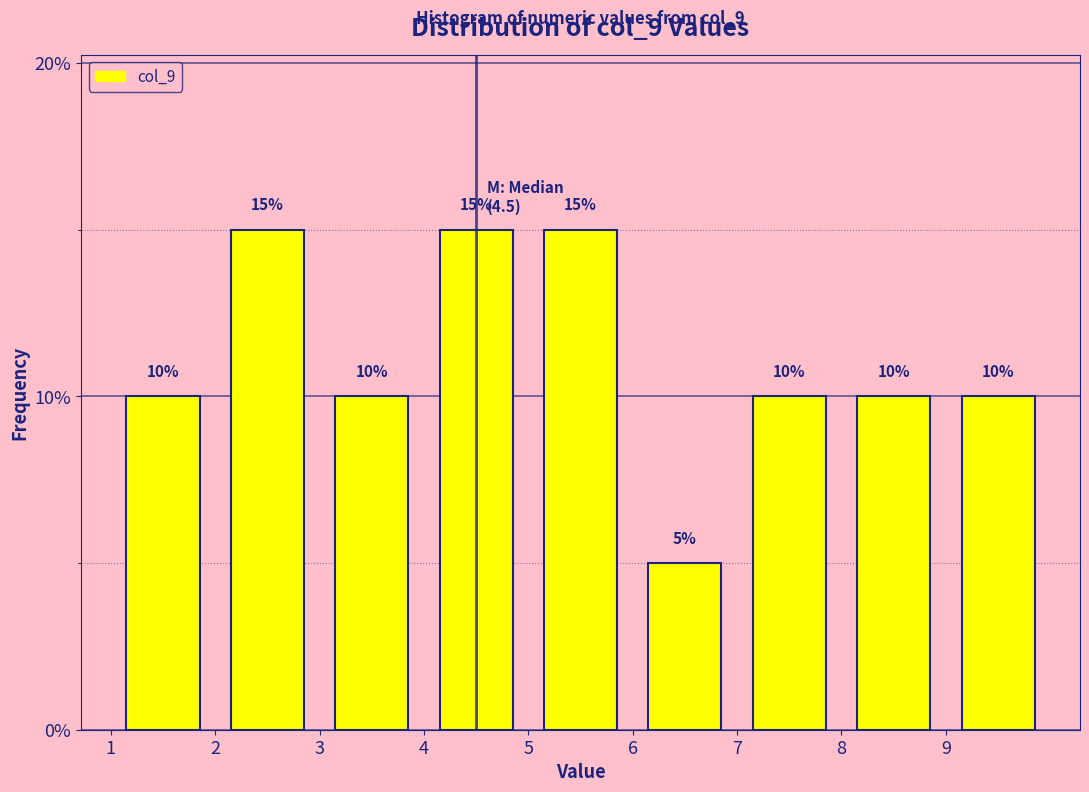

Reading left to right, transcribe this chart: for each bar, give the range it covers on the x-axis and its height.

1 to 2: 10
2 to 3: 15
3 to 4: 10
4 to 5: 15
5 to 6: 15
6 to 7: 5
7 to 8: 10
8 to 9: 10
9 to 10: 10